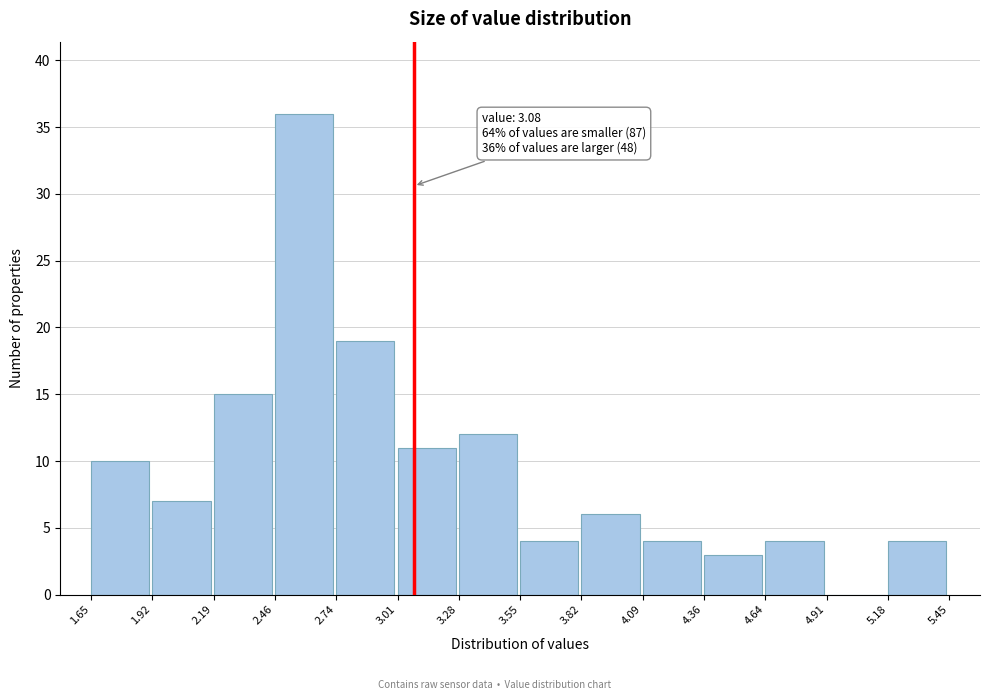

Over which range of the x-axis is the bar tallest?

2.46 to 2.74